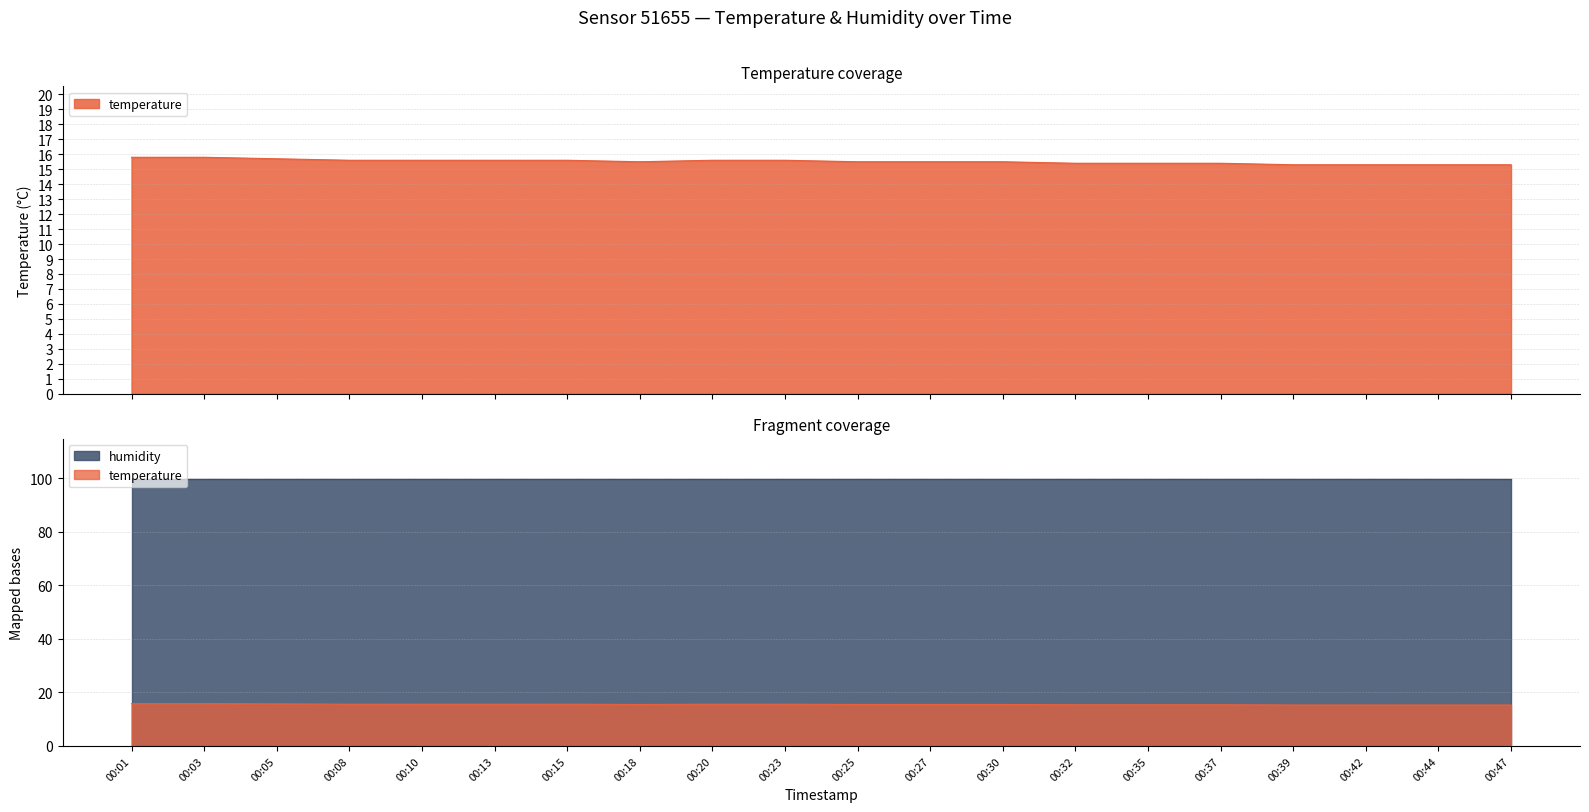

Count the values in the range 15 to 16.

20